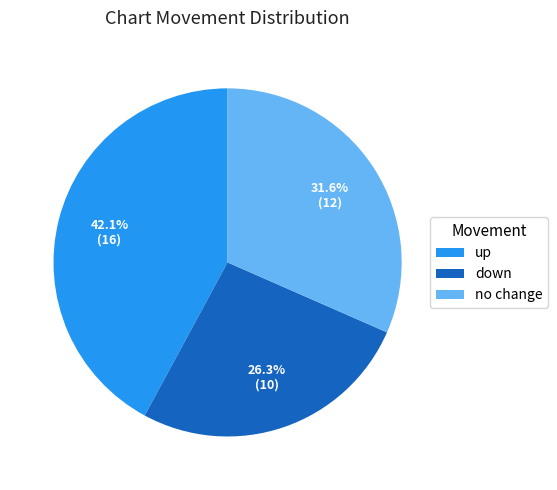

Count the number of slices in the pie.

3